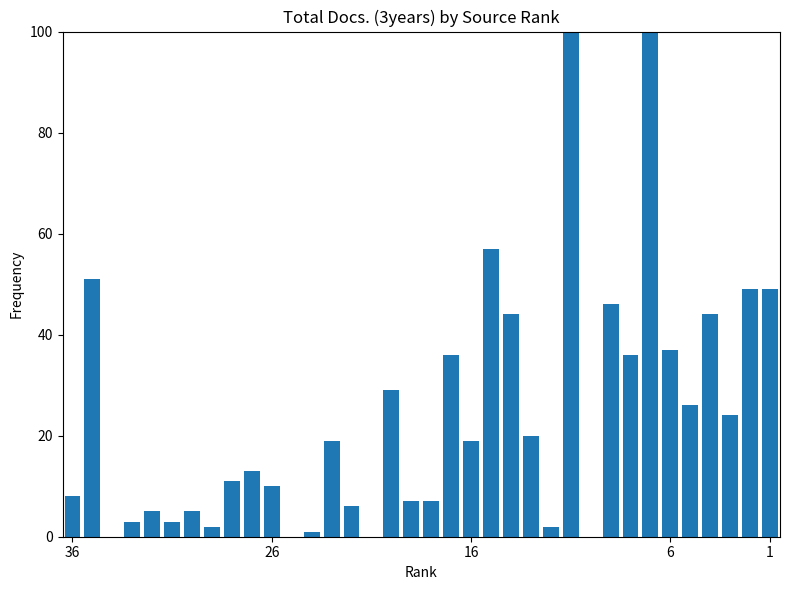

Reading left to right, what are all the values shown in this chart?

8	51	0	3	5	3	5	2	11	13	10	0	1	19	6	0	29	7	7	36	19	57	44	20	2	157	0	46	36	129	37	26	44	24	49	49